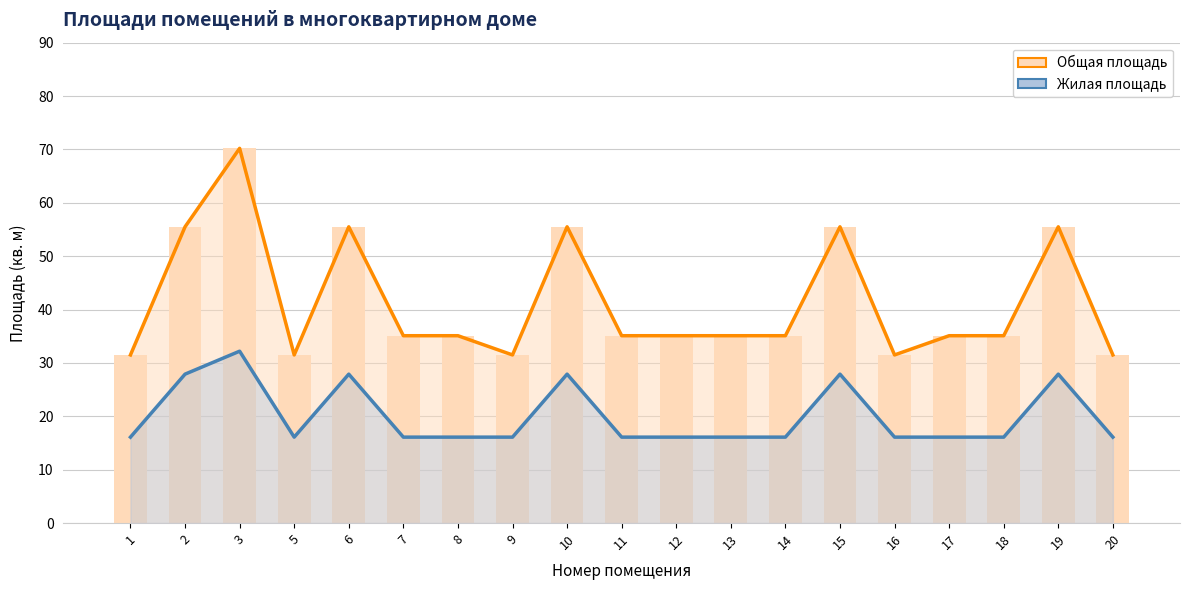

Which category has the highest value across all series?

3